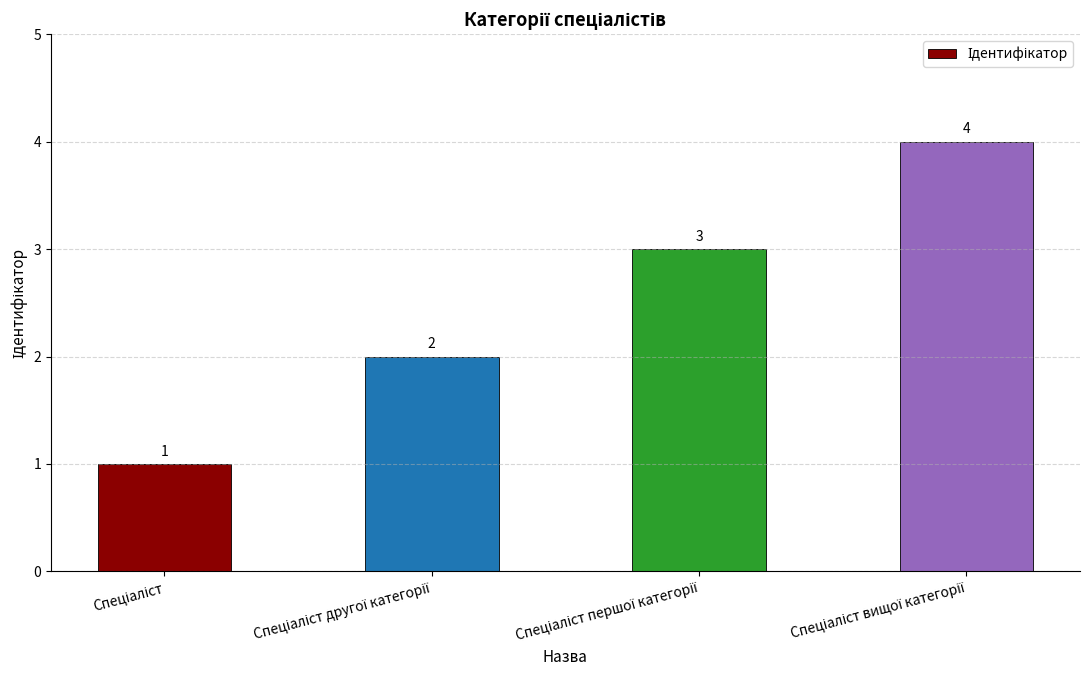

What is the sum of all values?

10